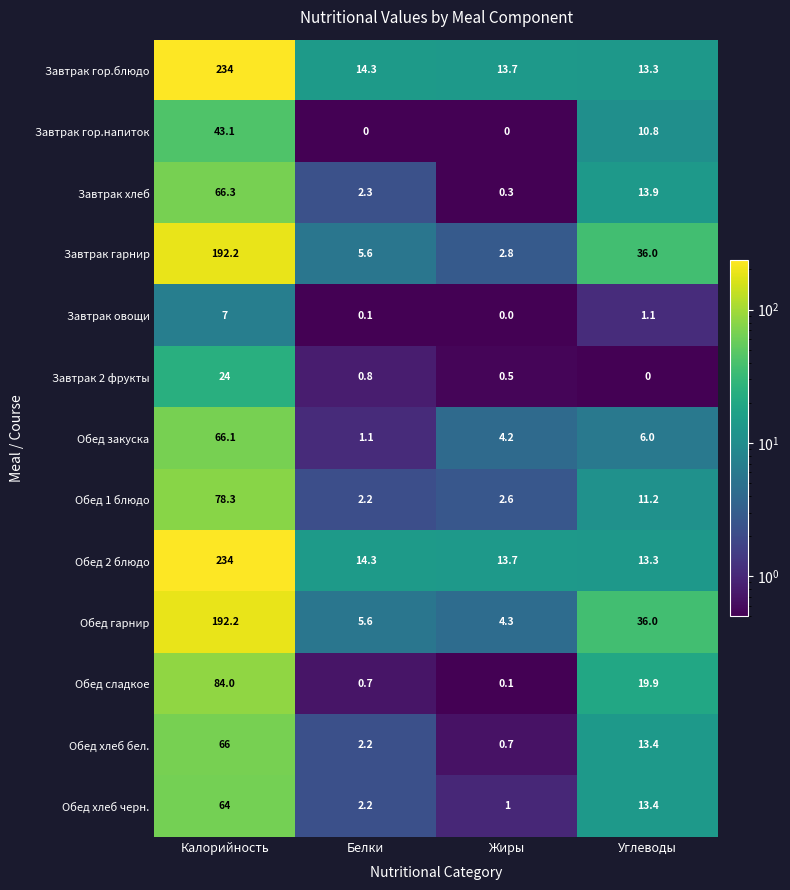

What is the difference between the highest and lowest values at Углеводы?

36.0